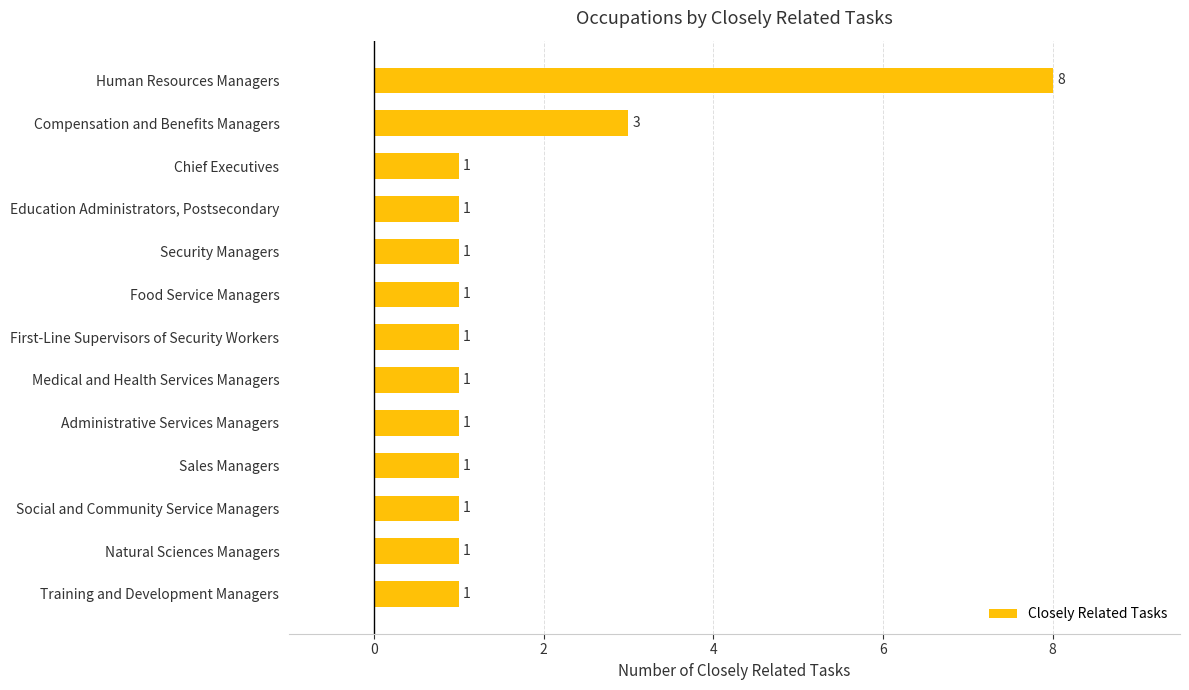

The chart shows a value of 1 at Chief Executives. True or false?

True